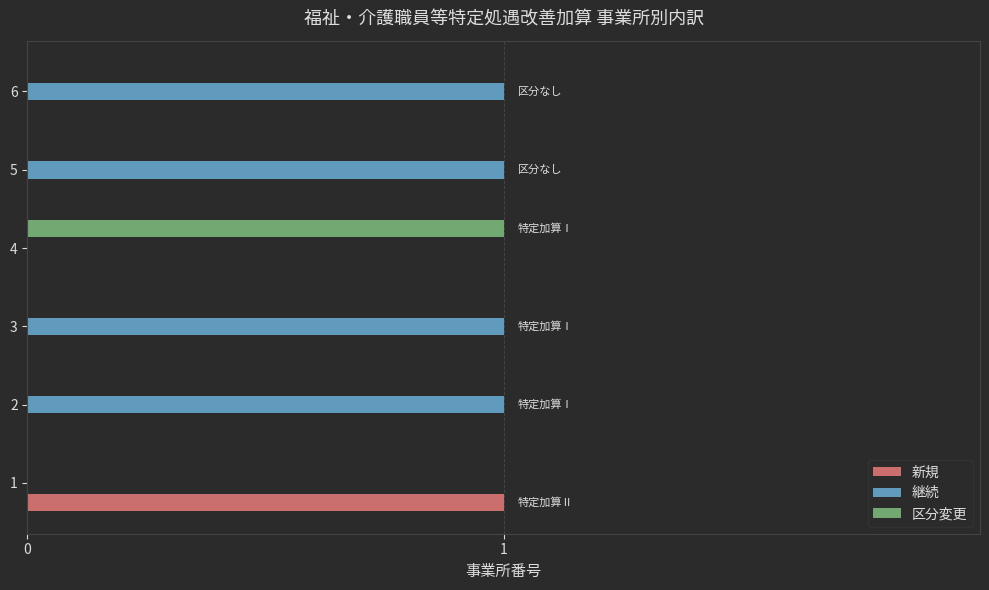

Which series has the largest total across all categories?

継続